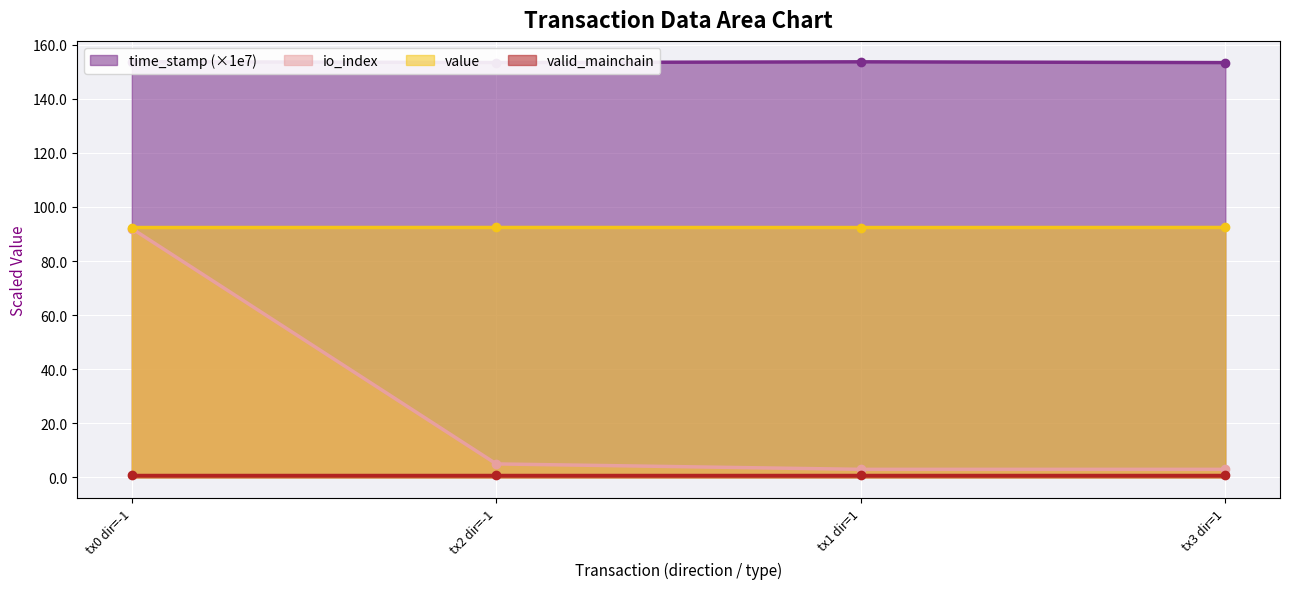

True or false: io_index has more than 1 points higher than both neighbors.

False